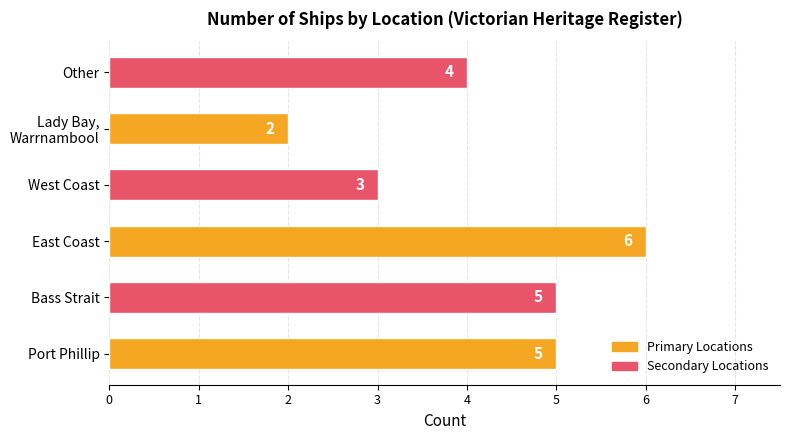

At which category does the chart reach its peak across all series?

East Coast